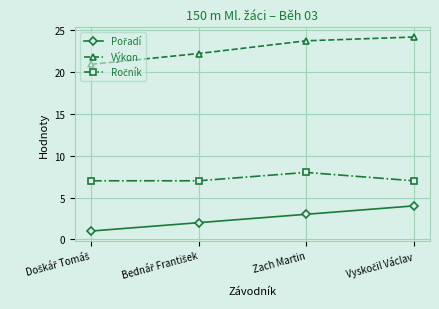

What is the smallest value displayed?

1.0